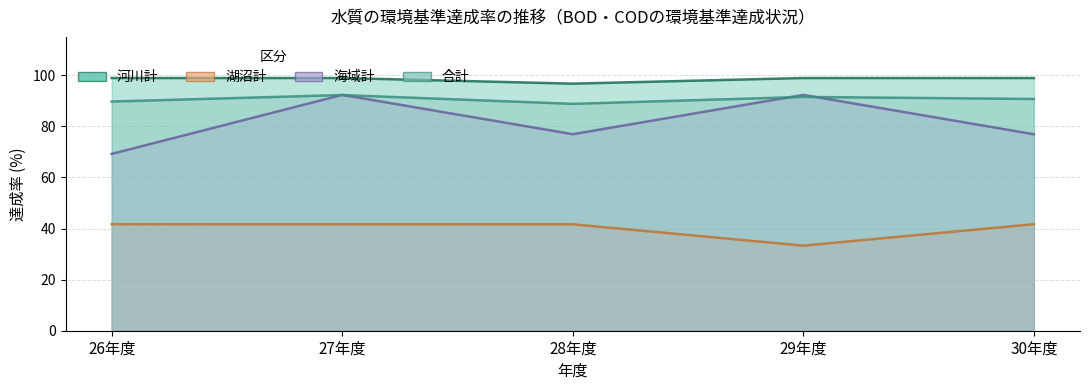

True or false: 河川計 has more than 1 points higher than both neighbors.

False